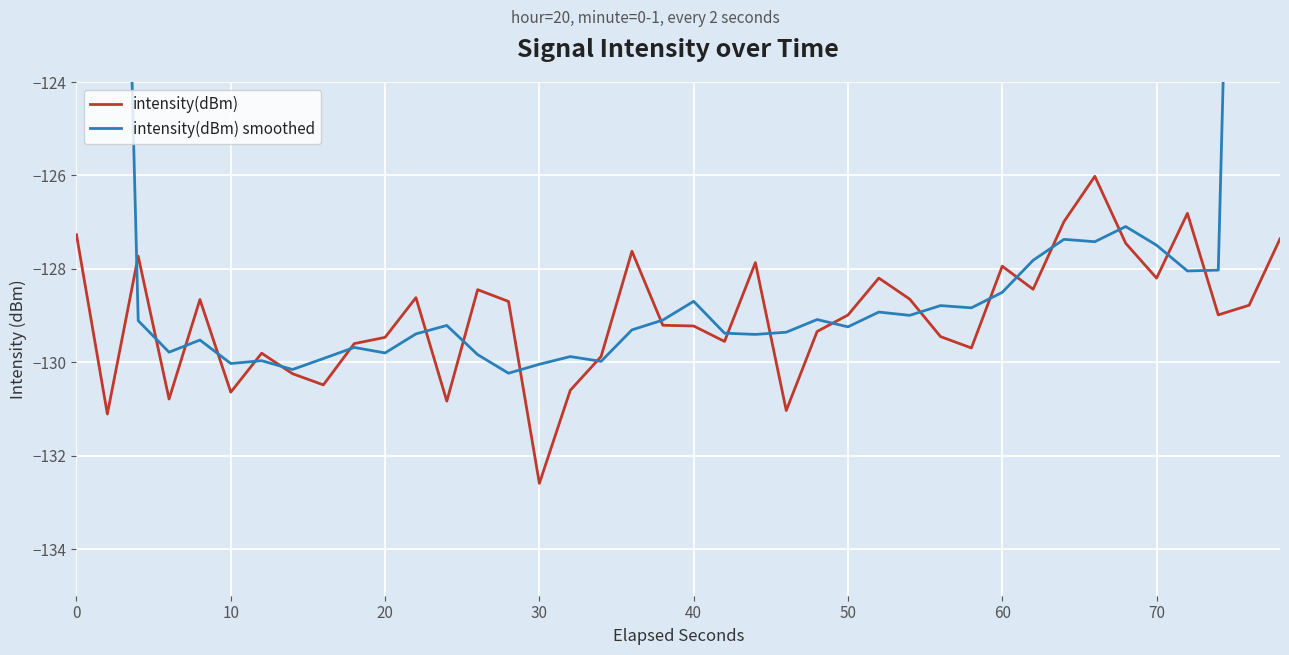

At which label does intensity(dBm) reach its minimum?

30